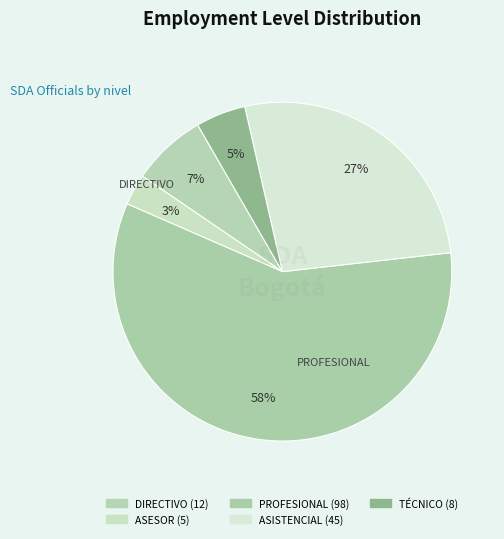

Is there any slice that represents more than half of the pie?

Yes